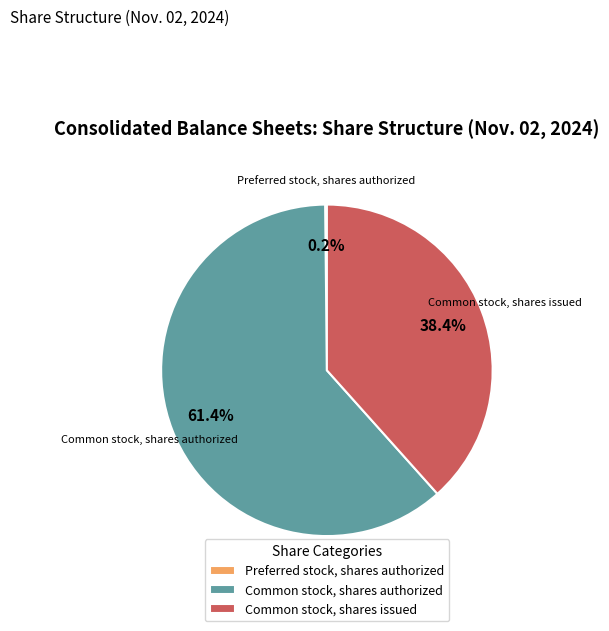

Which slice represents more than half of the pie?

Common stock, shares authorized